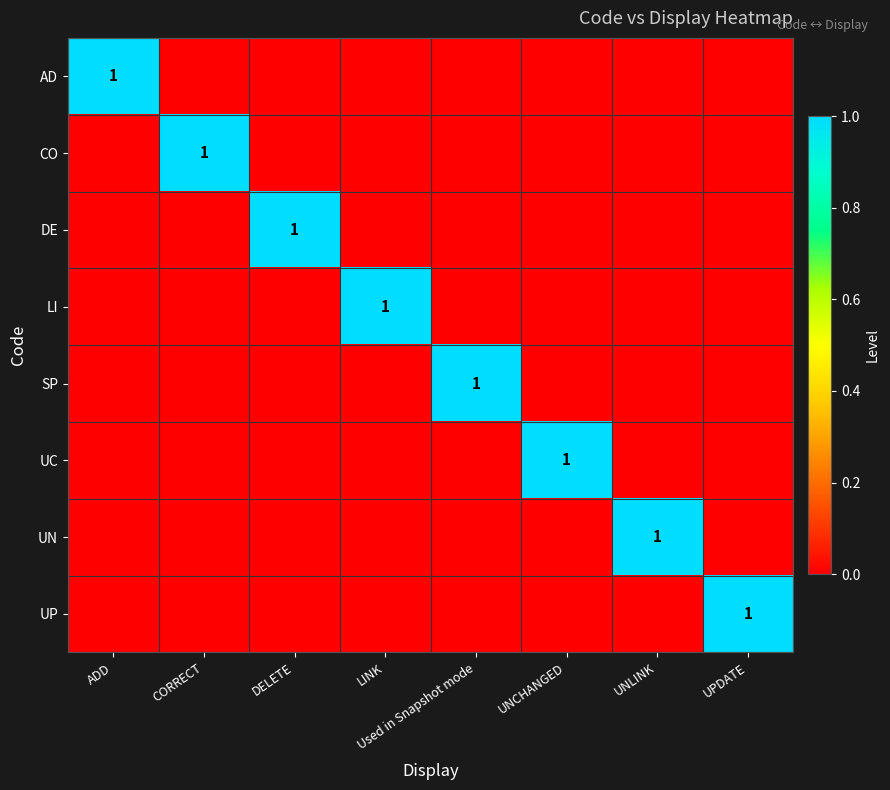

At which category is the sum across all series the highest?

ADD